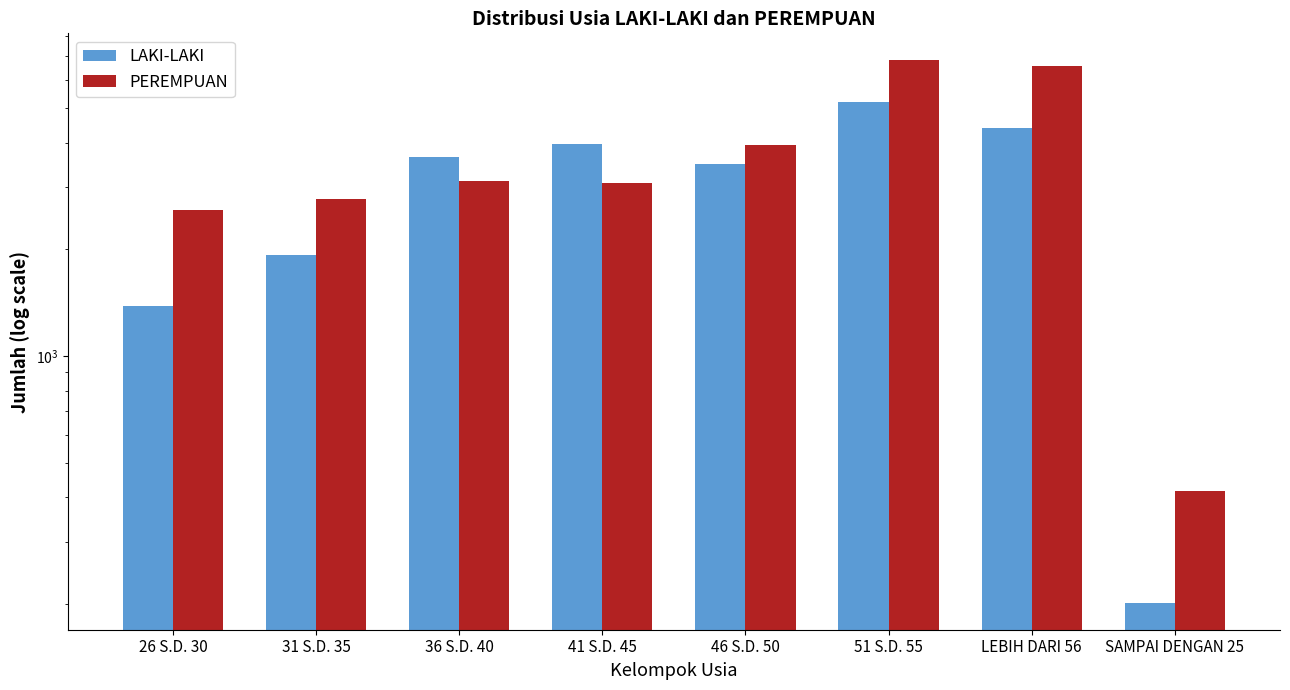

What is the total value across all series at 51 S.D. 55?

12044